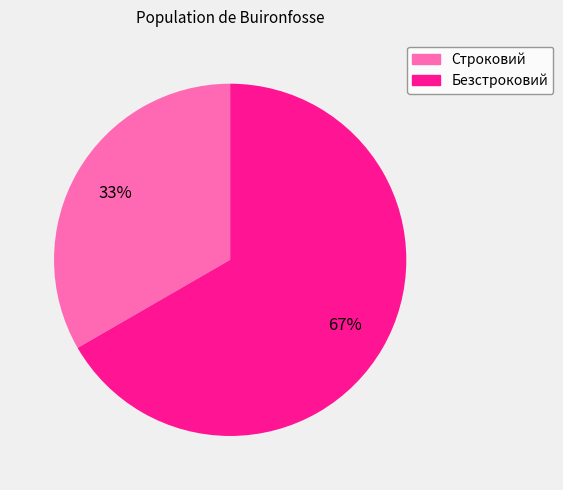

Which slice is the largest?

Безстроковий